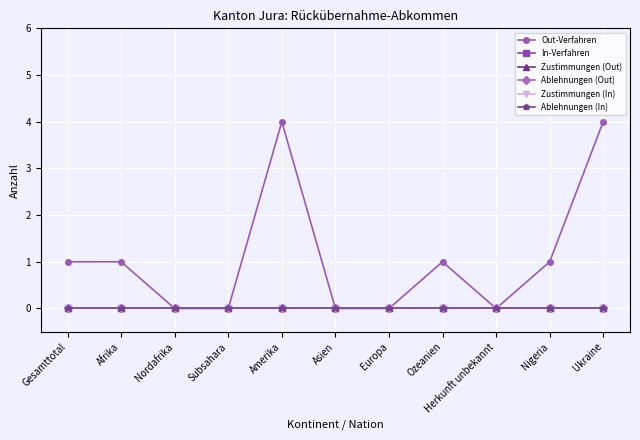

At how many categories does at least one series exceed 1?

2